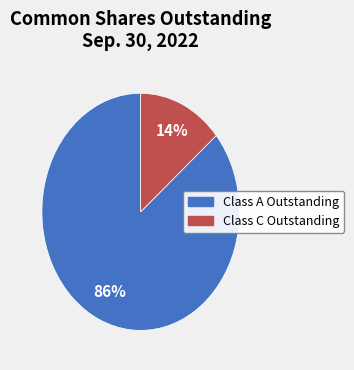

To the nearest percent, what is the average slice percentage?

50%